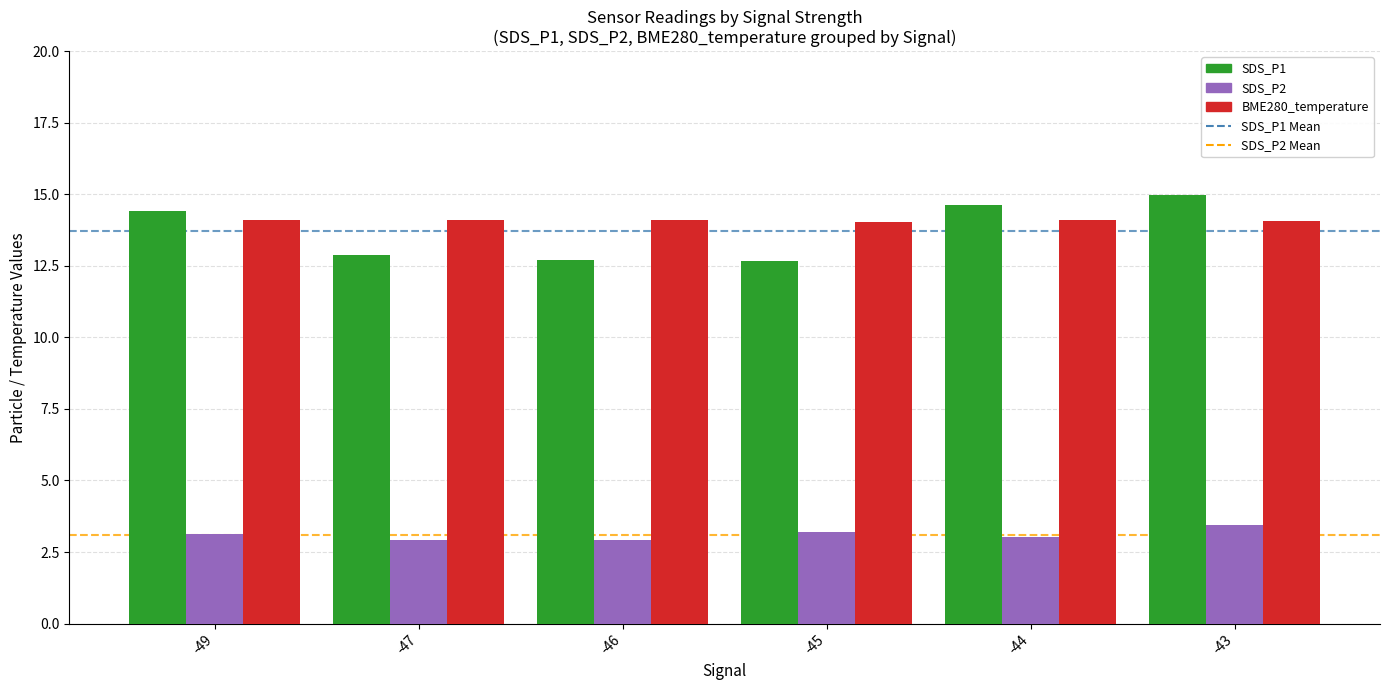

Is the value of SDS_P1 at -49 greater than the value of SDS_P2 at -47?

Yes